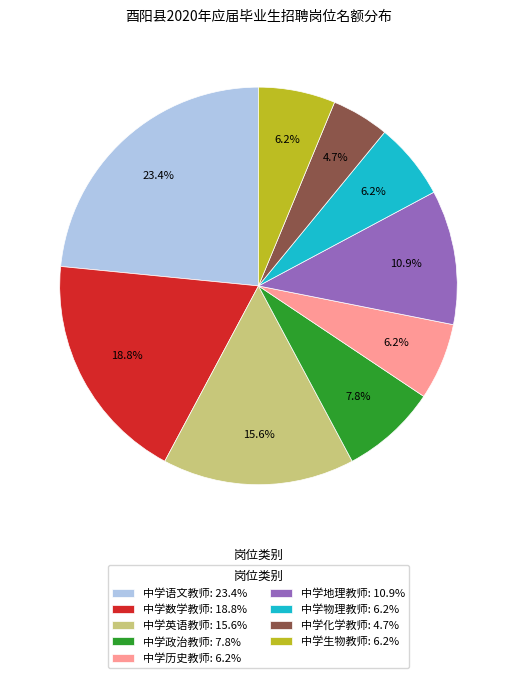

Between 中学化学教师 and 中学语文教师, which is larger?

中学语文教师